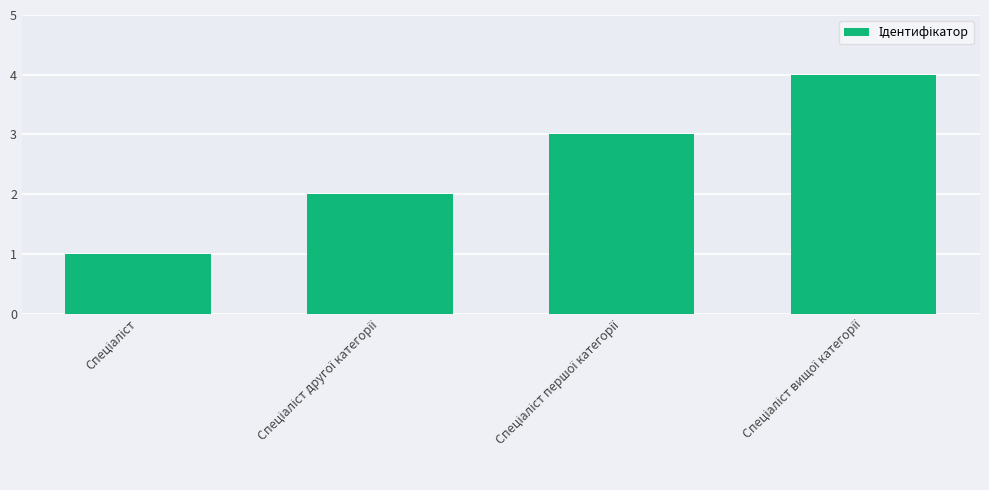

How many bars are there in total?

4